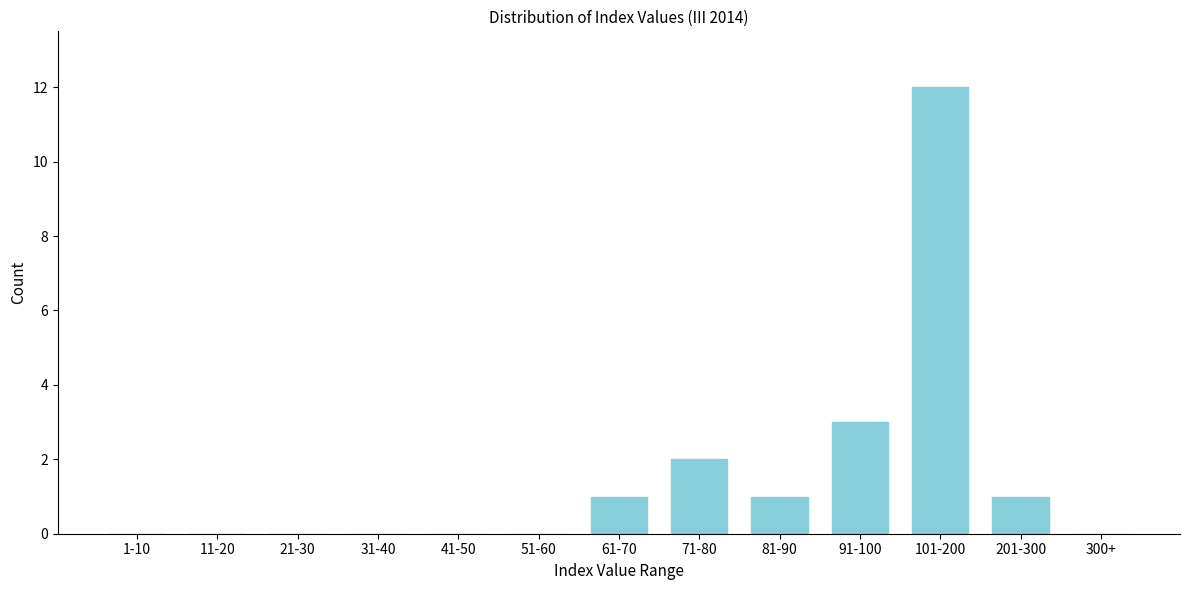

Reading right to left, list all the values displayed in this chart.

300+=0	201-300=1	101-200=12	91-100=3	81-90=1	71-80=2	61-70=1	51-60=0	41-50=0	31-40=0	21-30=0	11-20=0	1-10=0